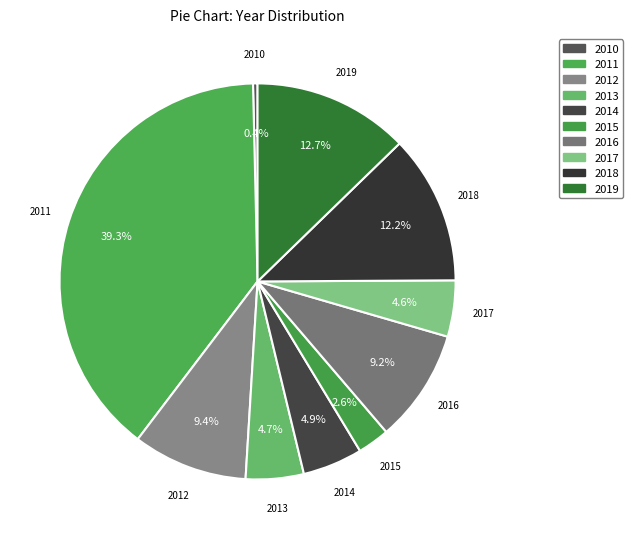

How many slices are in this pie chart?

10